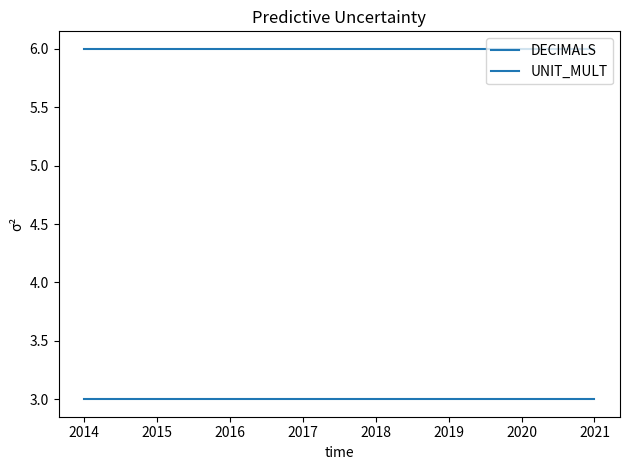

True or false: DECIMALS has a value of 5 at 2014.

False